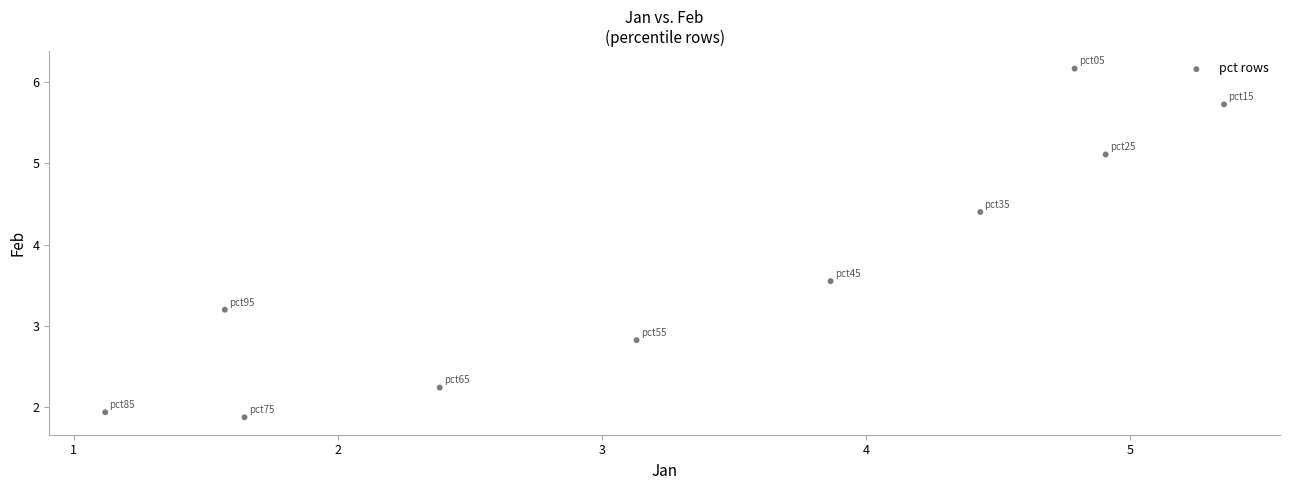

What Y value in the scatter plot is closest to 4?

4.4